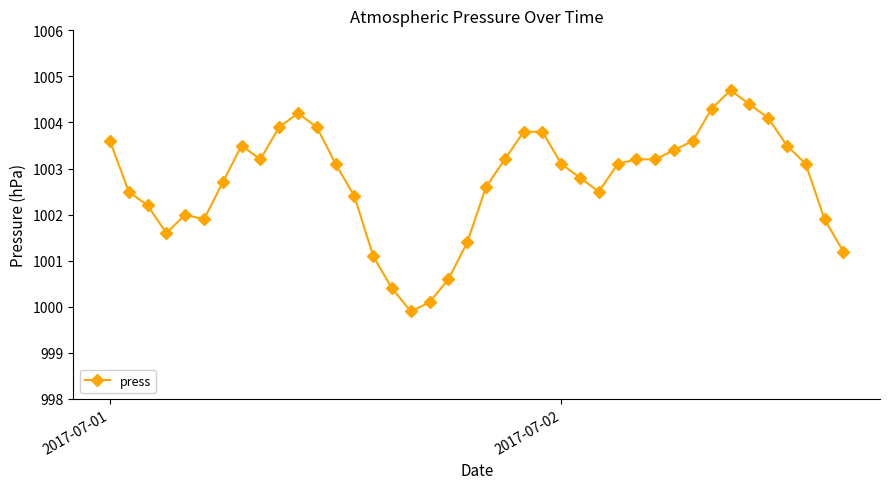

How many data points are less than 1003?

18